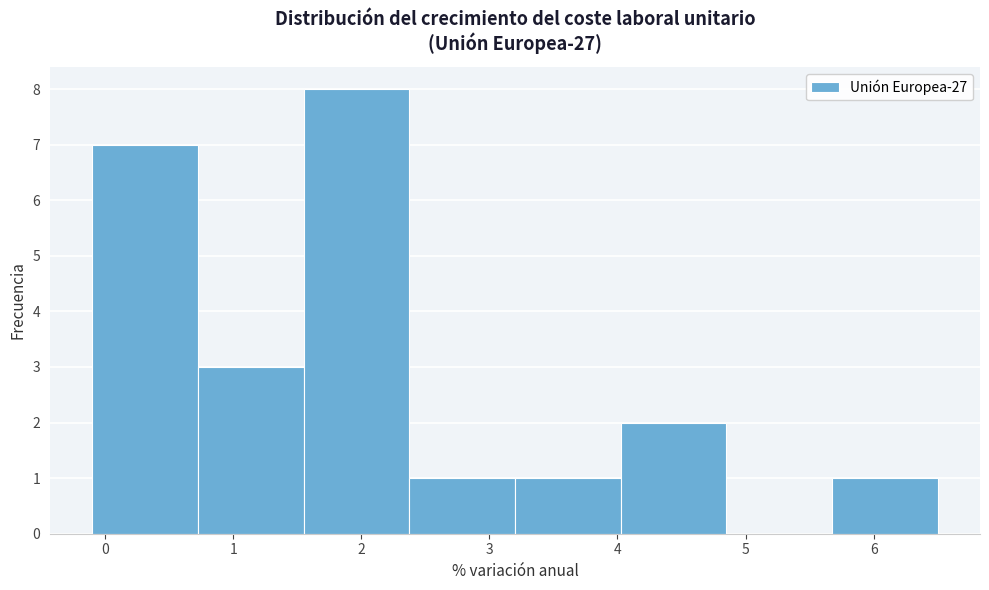

How tall is the bar that spans 4.0 to 4.9 on the x-axis? Neither the bar edges nor the heights are printed on the chart, so give them approximately, as read against the axes.

2